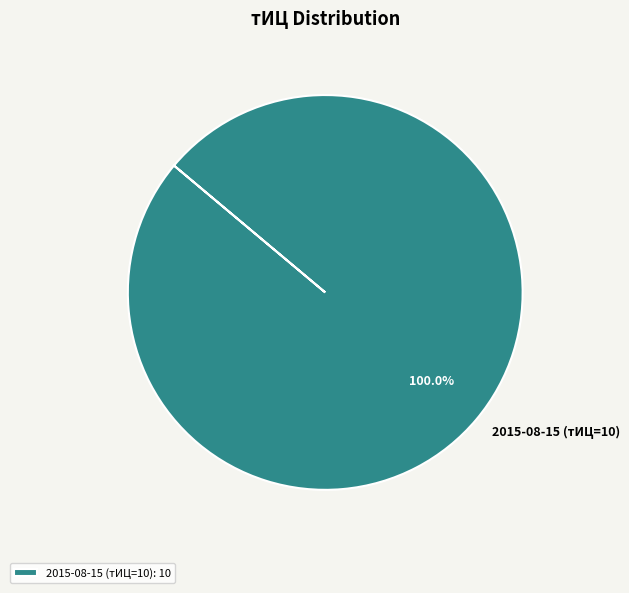

Count the number of slices in the pie.

1